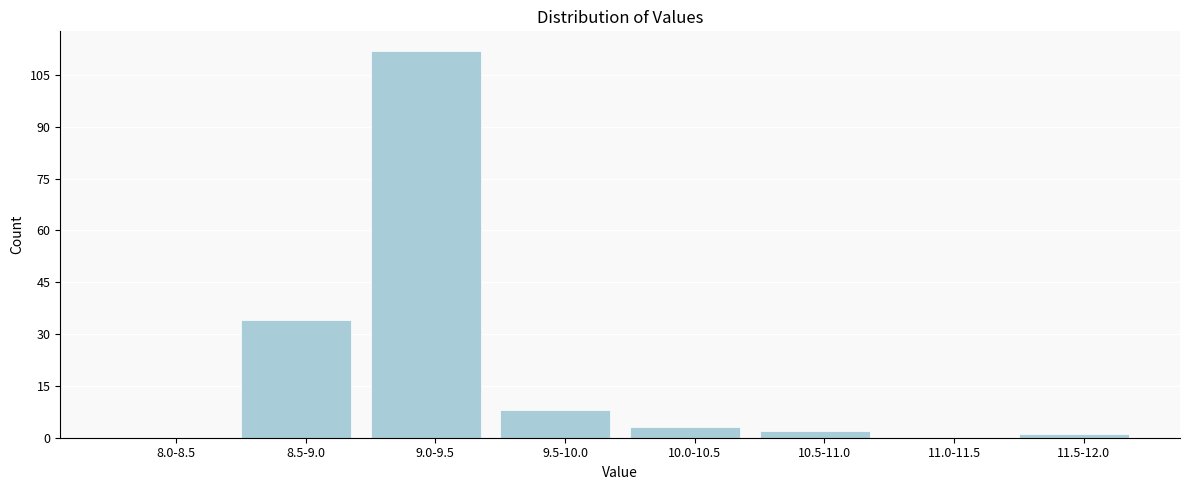

Reading left to right, extract all data points from this chart.

8.0-8.5=0	8.5-9.0=34	9.0-9.5=112	9.5-10.0=8	10.0-10.5=3	10.5-11.0=2	11.0-11.5=0	11.5-12.0=1